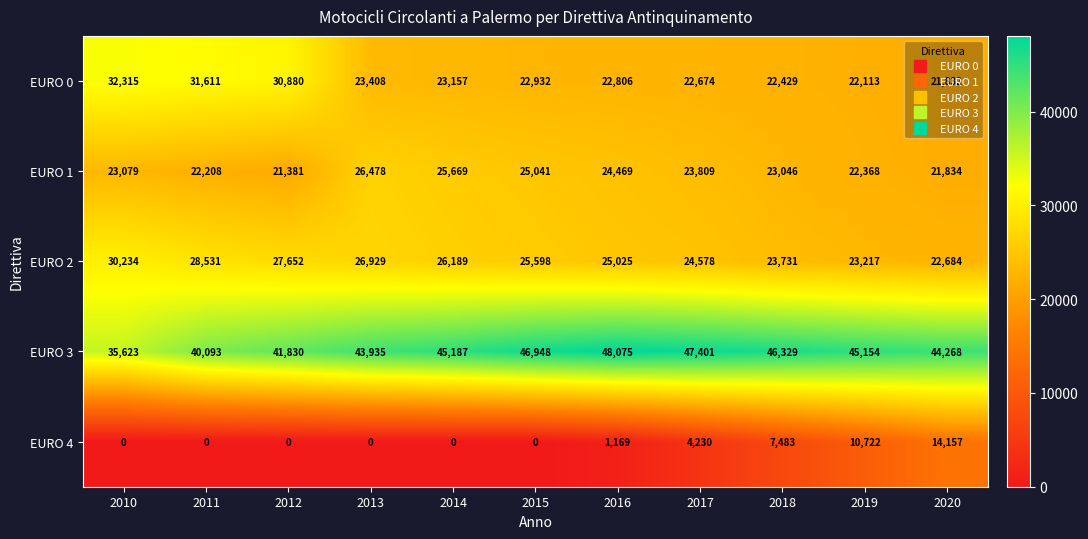

What is the difference between the highest and lowest values at 2016?

46906